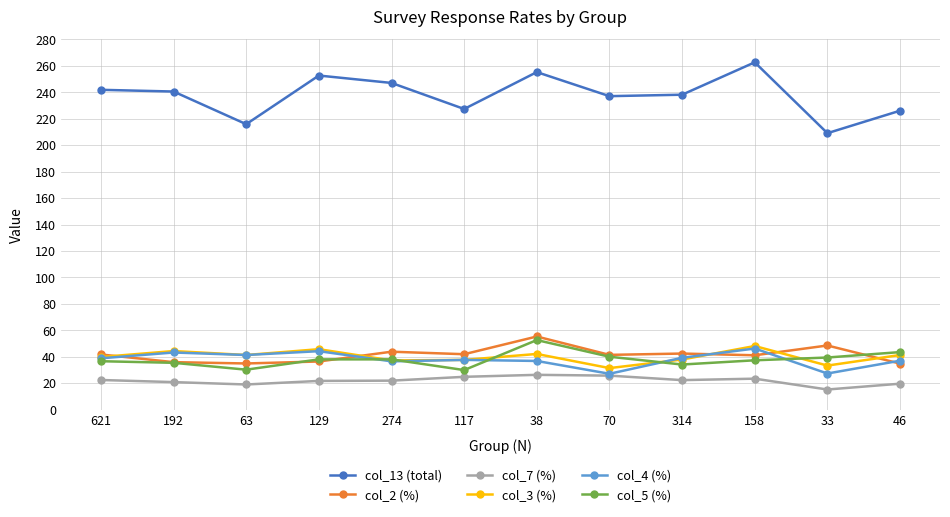

What is the sum of all col_2 (%) values?

498.1